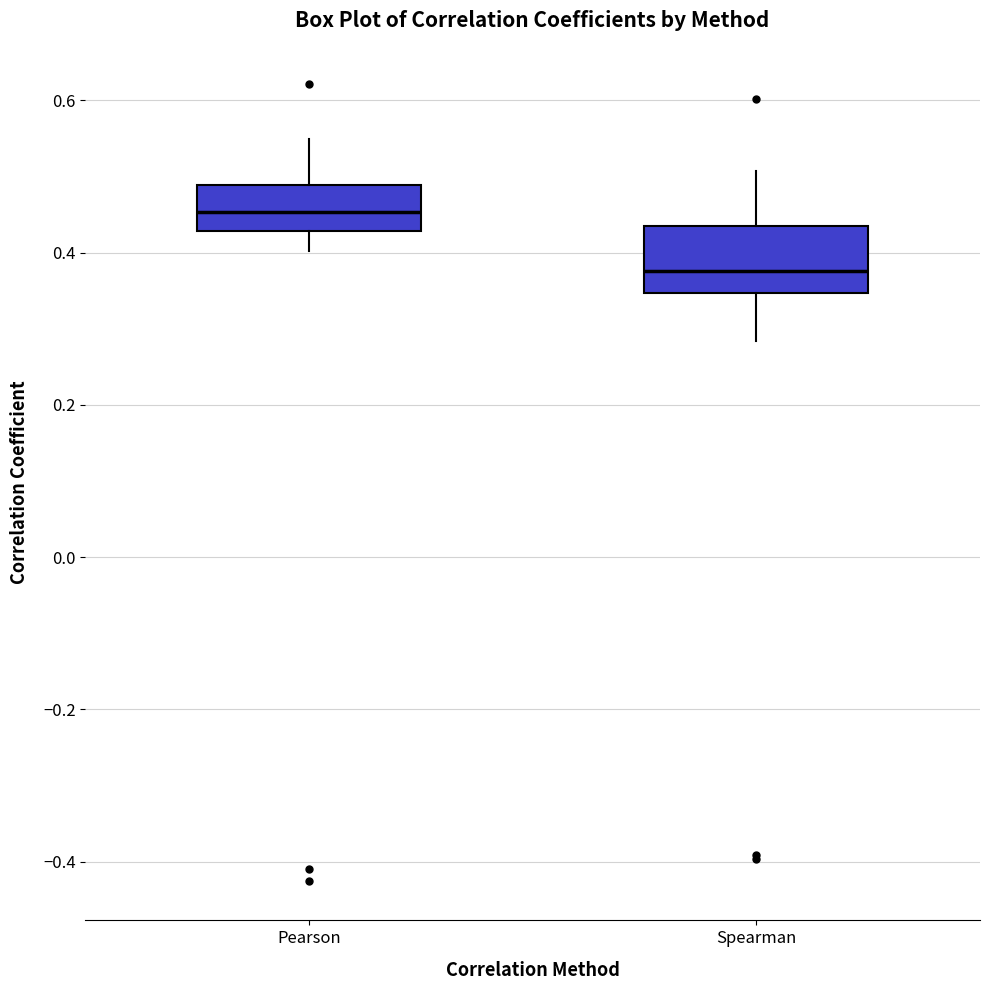

Reading left to right, transcribe this box plot: for each box, give where its median line is, the range the box spans, and where its two whiskers end, as read against the y-axis. The values are not printed on the chart, so give them approximately, as read against the axis.

Pearson: median 0.46, box 0.42 to 0.48, whiskers 0.40 to 0.54
Spearman: median 0.38, box 0.34 to 0.44, whiskers 0.28 to 0.50